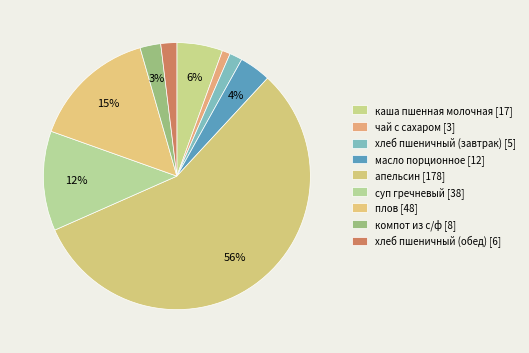

What portion of the pie excludes компот из с/ф?

97.5%